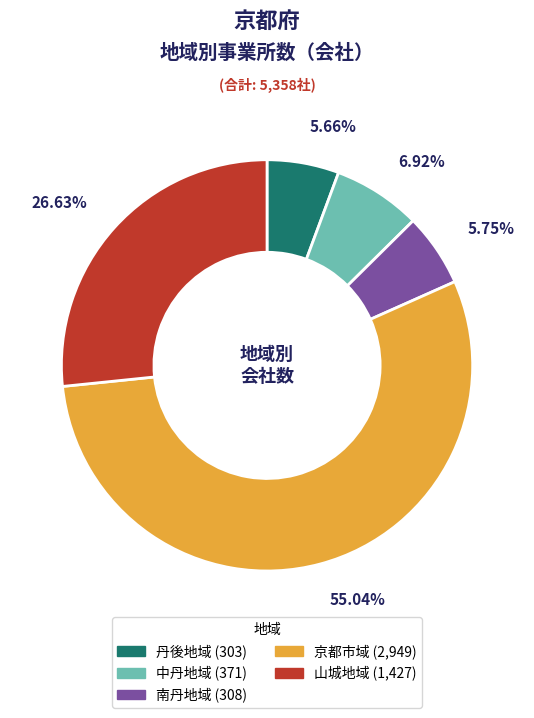

How many segments does this pie chart have?

5